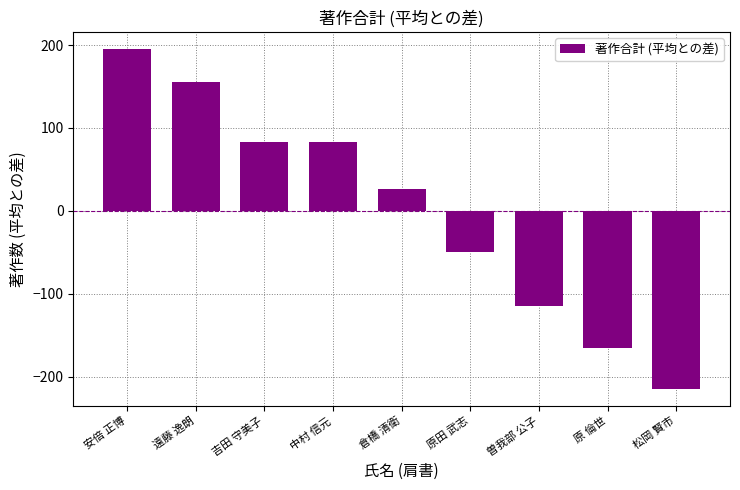

True or false: the data shows 83.4 at 吉田 守美子.

True